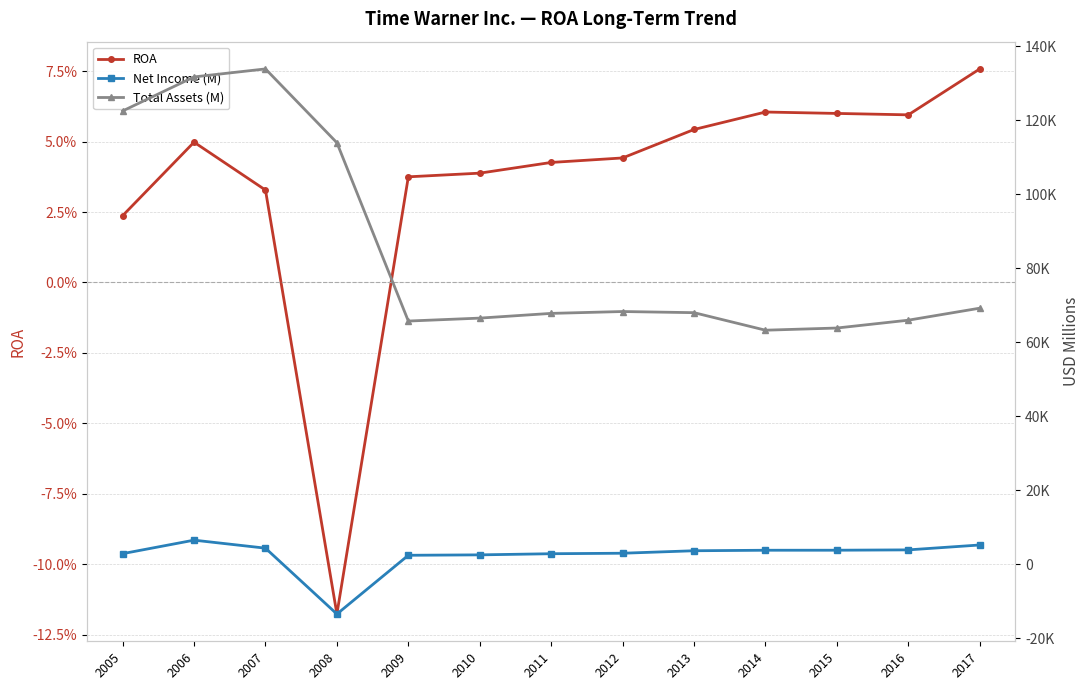

How many values in Net Income (M) are above zero?

12